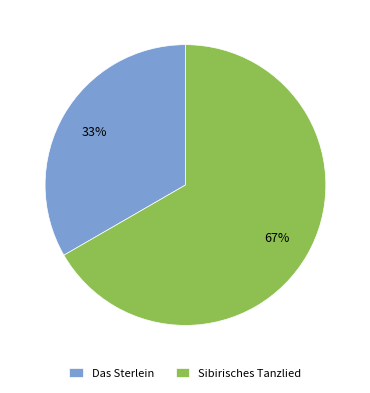

The Das Sterlein slice represents 20% of the pie. True or false?

False